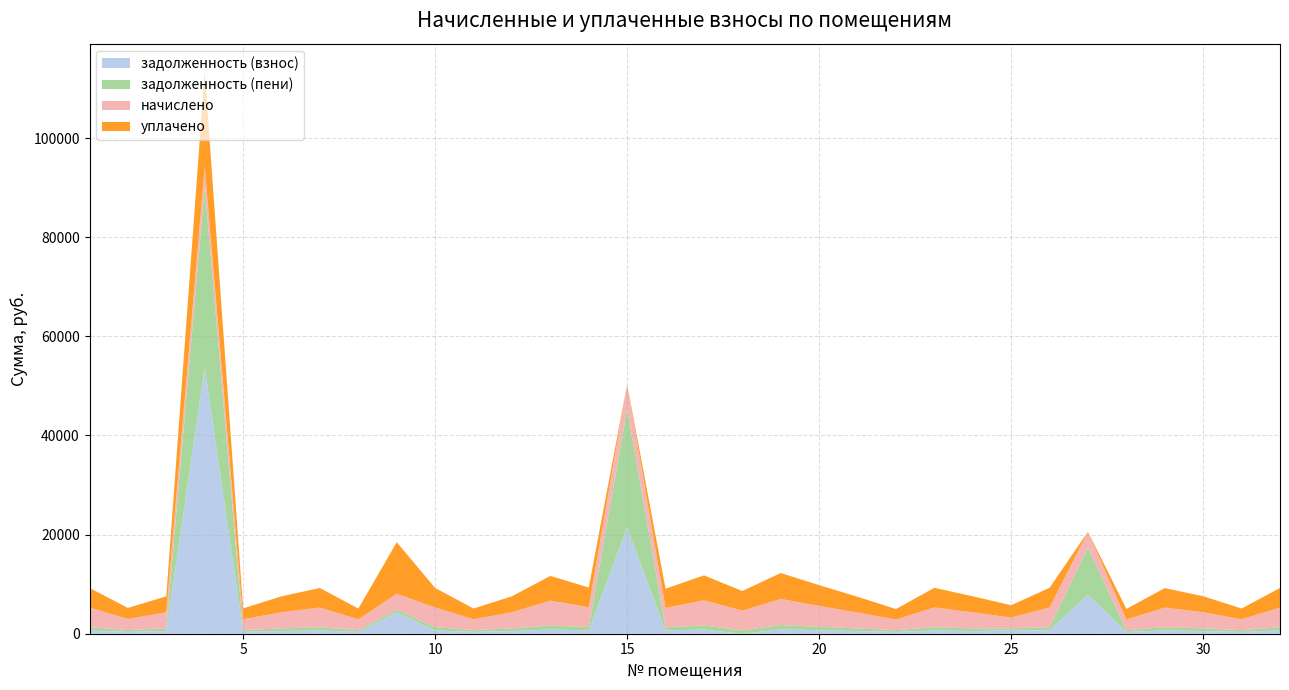

Reading right to left, transcribe all the data shown in this chart.

задолженность (взнос): 32=660.7	31=364.2	30=541.4	29=659.7	28=358.1	27=7863.9	26=663.8	25=722.3	24=540.7	23=663.8	22=357.1	21=533.5	20=701.8	19=877.2	18=0.0	17=843.4	16=650.5	15=21388.1	14=667.9	13=835.2	12=540.7	11=364.2	10=661.8	9=4311.0	8=363.2	7=660.7	6=540.7	5=366.3	4=53719.7	3=540.7	2=372.4	1=661.8
задолженность (пени): 32=660.7	31=364.2	30=541.5	29=659.7	28=358.1	27=9486.0	26=663.8	25=361.1	24=540.7	23=663.8	22=357.1	21=533.5	20=701.8	19=877.2	18=664.9	17=843.4	16=650.5	15=23912.0	14=667.9	13=835.2	12=540.7	11=364.2	10=661.8	9=537.6	8=363.2	7=660.7	6=540.7	5=366.3	4=36496.2	3=540.7	2=372.4	1=661.8
начислено: 32=3964.4	31=2185.4	30=3250.4	29=3958.3	28=2148.4	27=3244.2	26=3982.9	25=2166.9	24=3244.2	23=3982.9	22=2142.3	21=3201.1	20=4210.7	19=5263.4	18=3989.1	17=5060.2	16=3902.9	15=5047.9	14=4007.6	13=5011.0	12=3244.2	11=2185.4	10=3970.6	9=3225.7	8=2179.2	7=3964.4	6=3244.2	5=2197.7	4=3958.3	3=3244.2	2=2234.6	1=3970.6
уплачено: 32=3939.3	31=2171.5	30=3230.1	29=3933.2	28=2134.8	27=0.0	26=3957.7	25=2500.6	24=3223.7	23=3957.7	22=2128.7	21=3180.8	20=4184.0	19=5230.0	18=3963.8	17=5028.2	16=3878.2	15=0.0	14=3982.2	13=4979.2	12=3223.7	11=2171.5	10=3945.5	9=10386.2	8=2165.4	7=3939.3	6=3223.7	5=2183.8	4=19202.7	3=3223.7	2=2220.5	1=3945.5